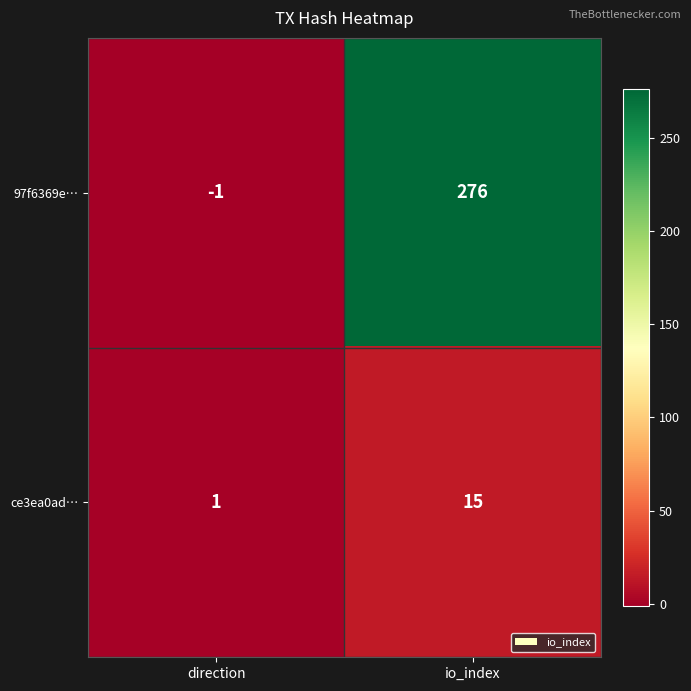

The value of ce3ea0ad… at io_index is 15. True or false?

True